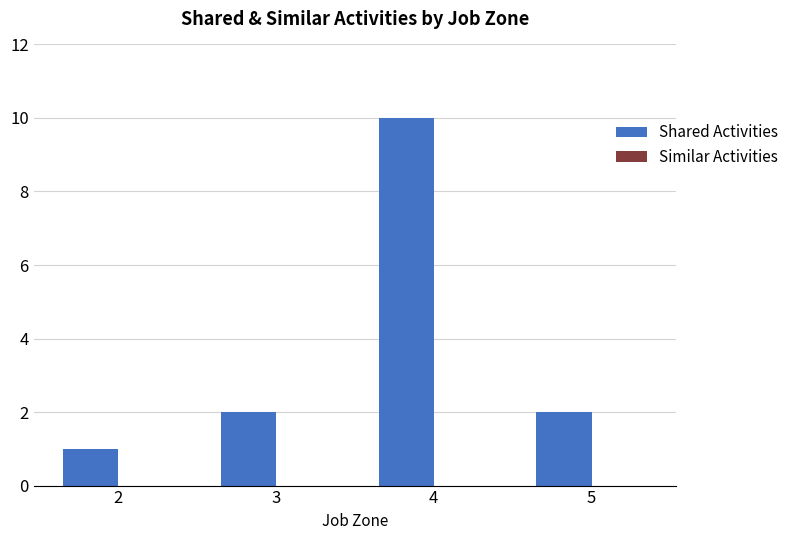

What is the ratio of the value at 3 to the value at 2?

2.0